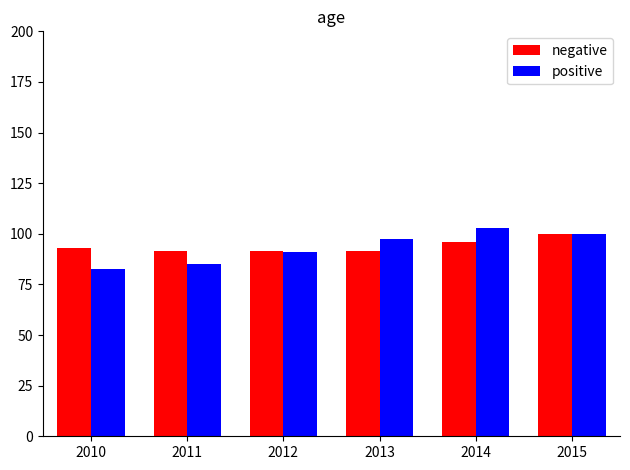

At which label does negative reach its peak?

2015